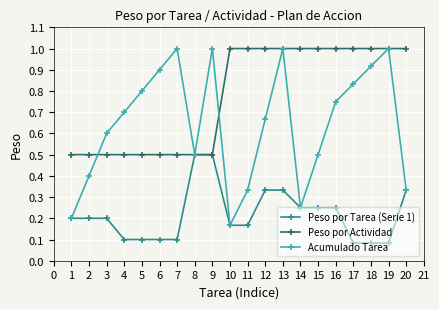

After their last crossing, which series has the higher values: Peso por Actividad or Acumulado Tarea?

Peso por Actividad